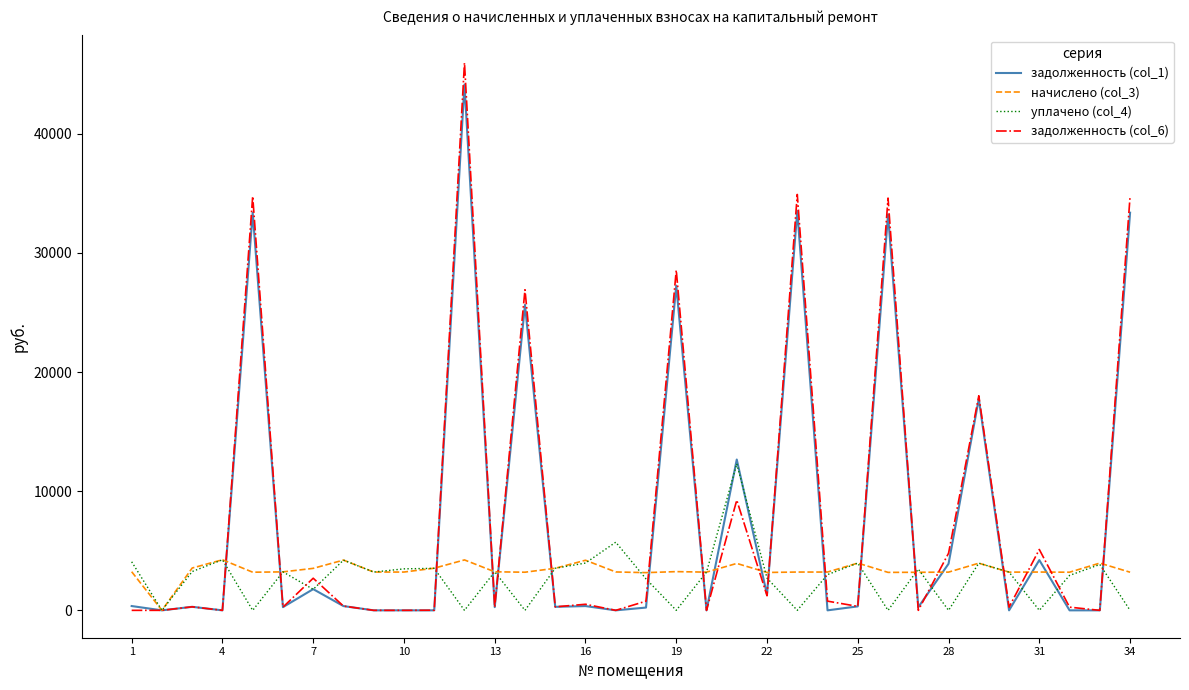

What is the highest value of the задолженность (col_6) series?

45968.0